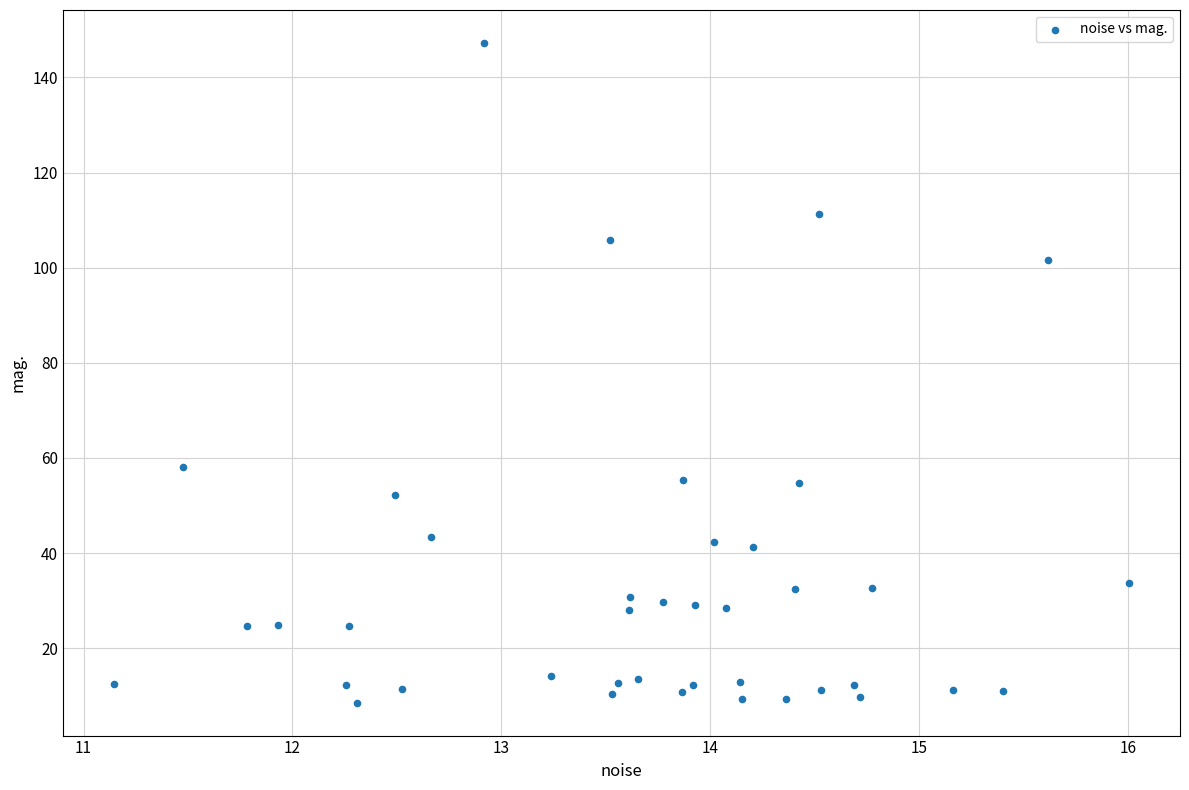

What Y value in the scatter plot is closest to 77?

58.1